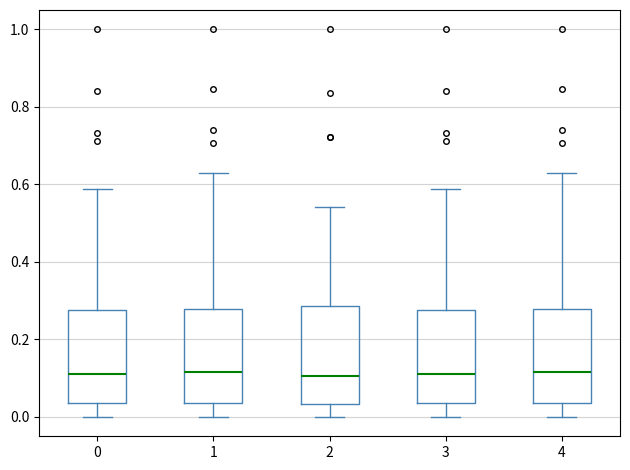

Reading left to right, read every box against the y-axis: the position of its median line, the range the box covers, and the ends of its whiskers. The values are not printed on the chart, so give them approximately, as read against the axis.

0: median 0.10, box 0.04 to 0.28, whiskers 0.00 to 0.58
1: median 0.12, box 0.04 to 0.28, whiskers 0.00 to 0.64
2: median 0.10, box 0.04 to 0.28, whiskers 0.00 to 0.54
3: median 0.10, box 0.04 to 0.28, whiskers 0.00 to 0.58
4: median 0.12, box 0.04 to 0.28, whiskers 0.00 to 0.64